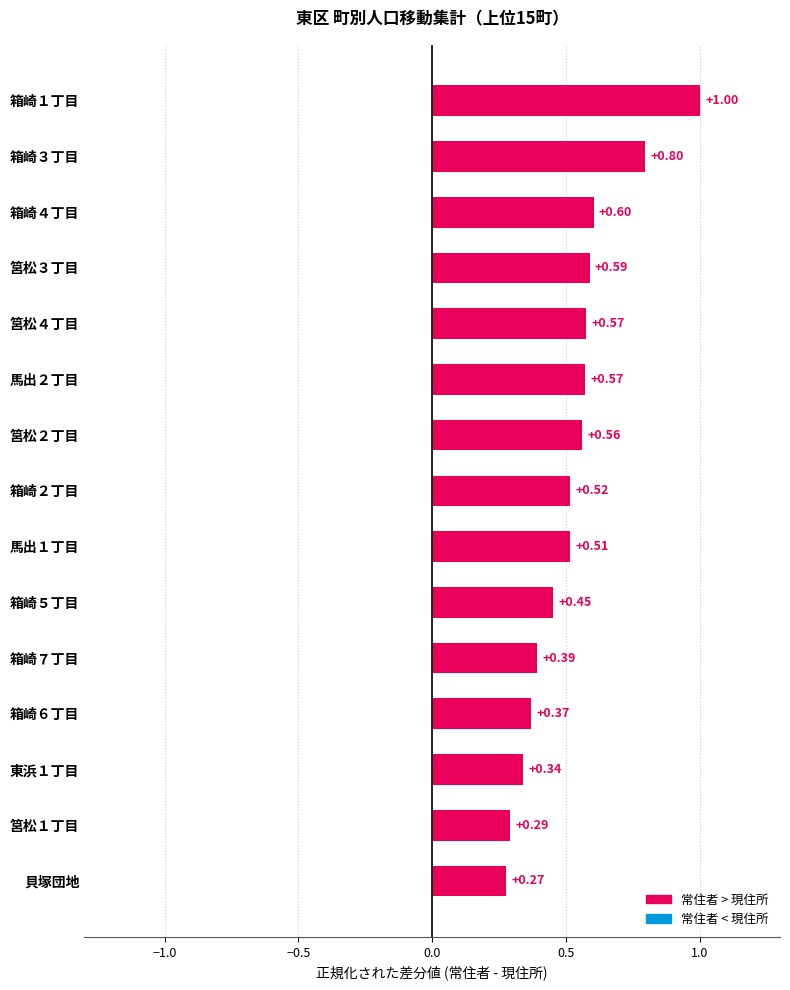

Where is the data nearest to the value 0?

貝塚団地